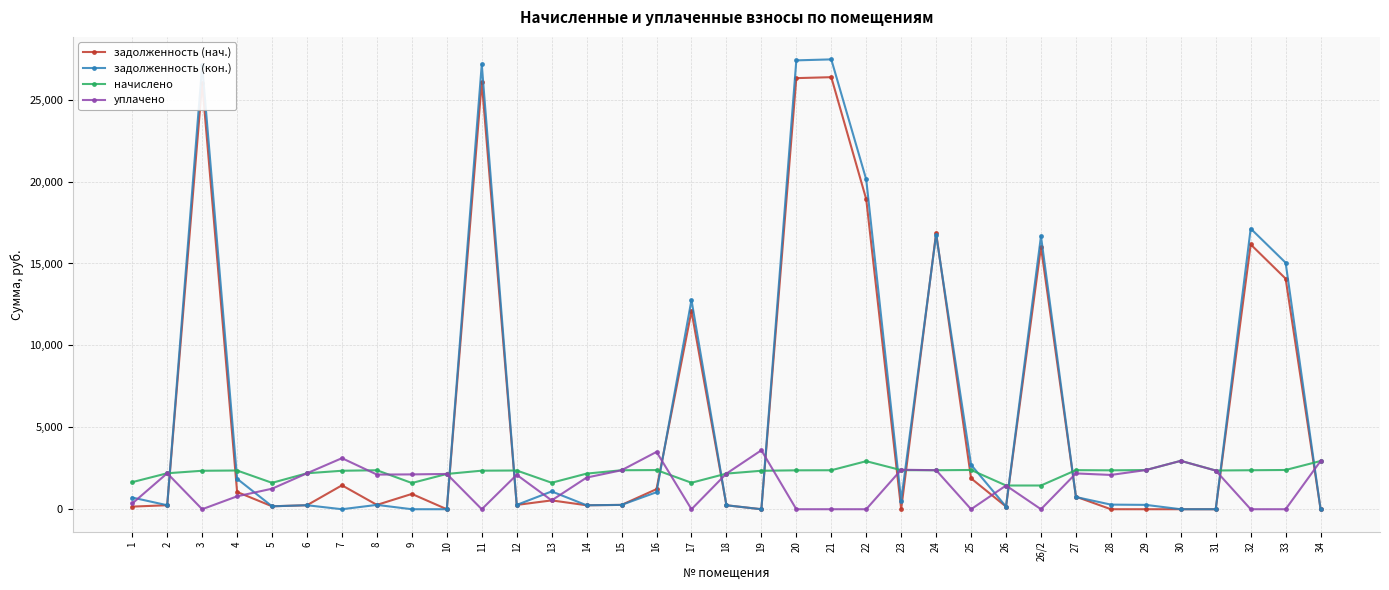

What is the difference between the maximum and minimum values in the уплачено series?

3600.0